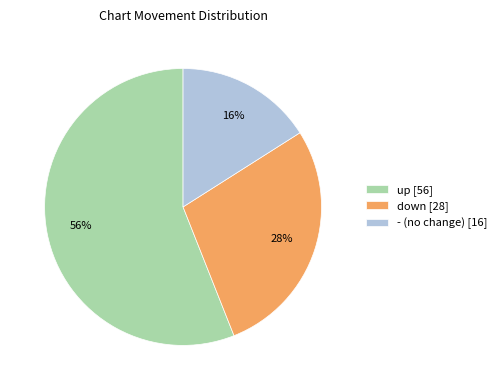

Rank the categories by value from highest to lowest.

up, down, -